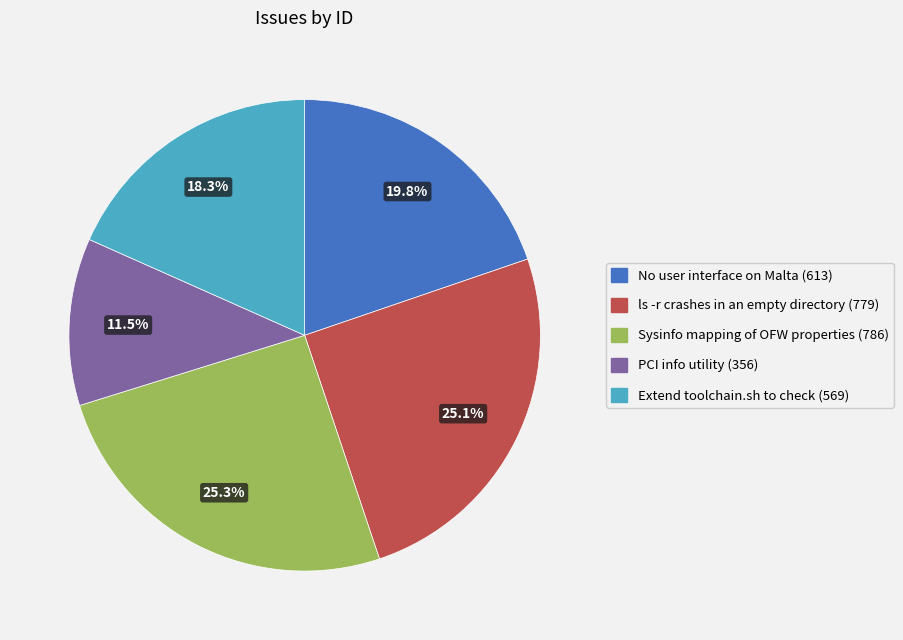

What is the ratio of the value at PCI info utility to the value at Extend toolchain.sh to check?

0.6